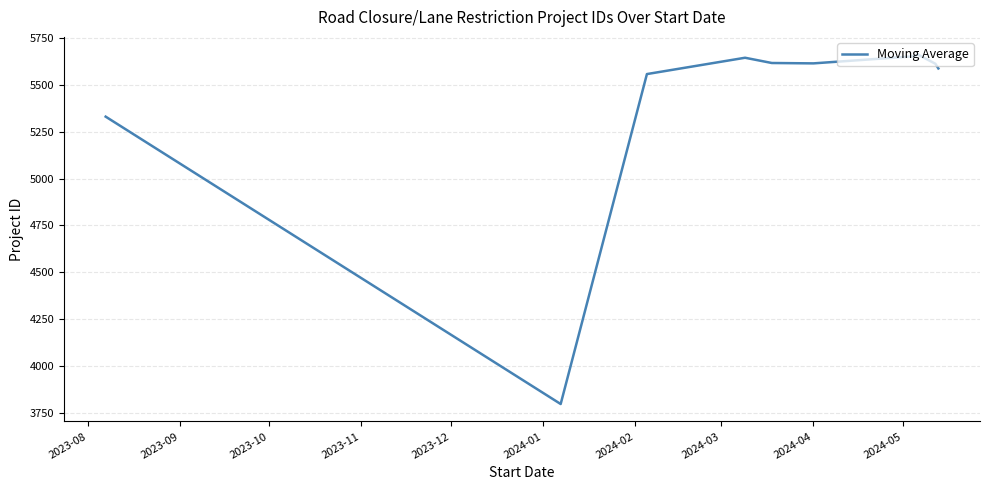

What is the smallest value displayed?

3798